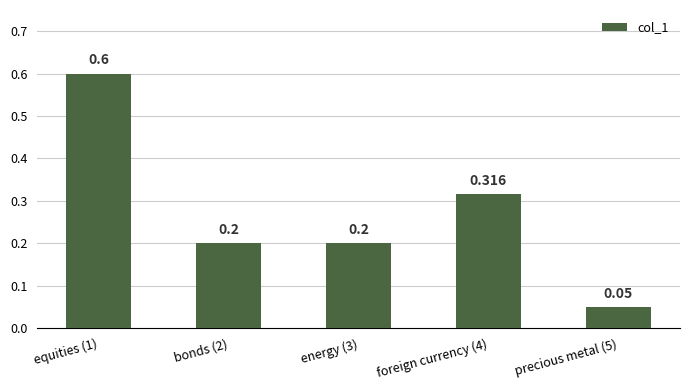

Reading left to right, what are all the values shown in this chart?

0.6	0.2	0.2	0.3	0.1